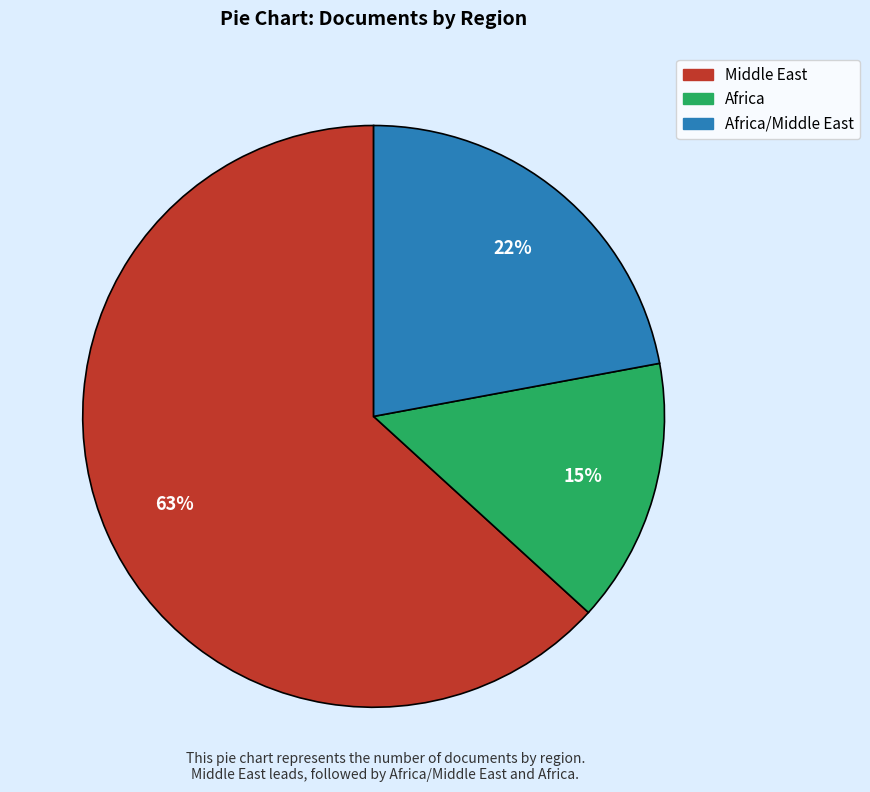

Is there any slice that represents more than half of the pie?

Yes